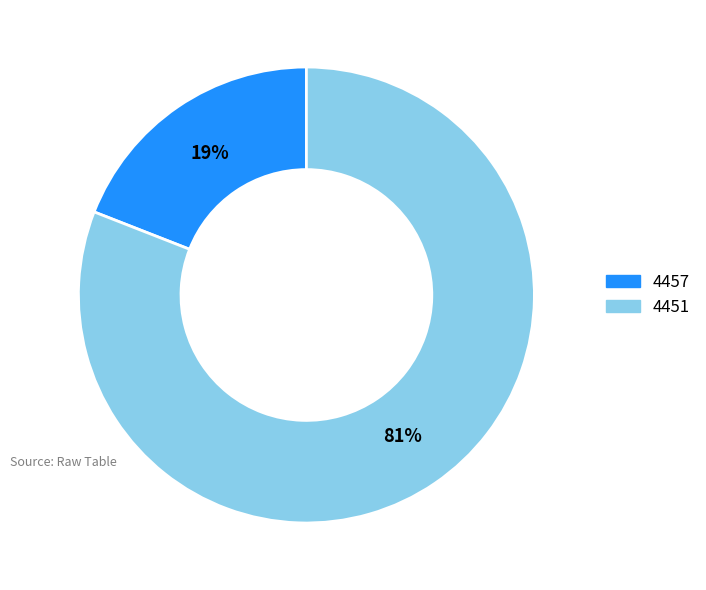

Which has a higher value, 4451 or 4457?

4451